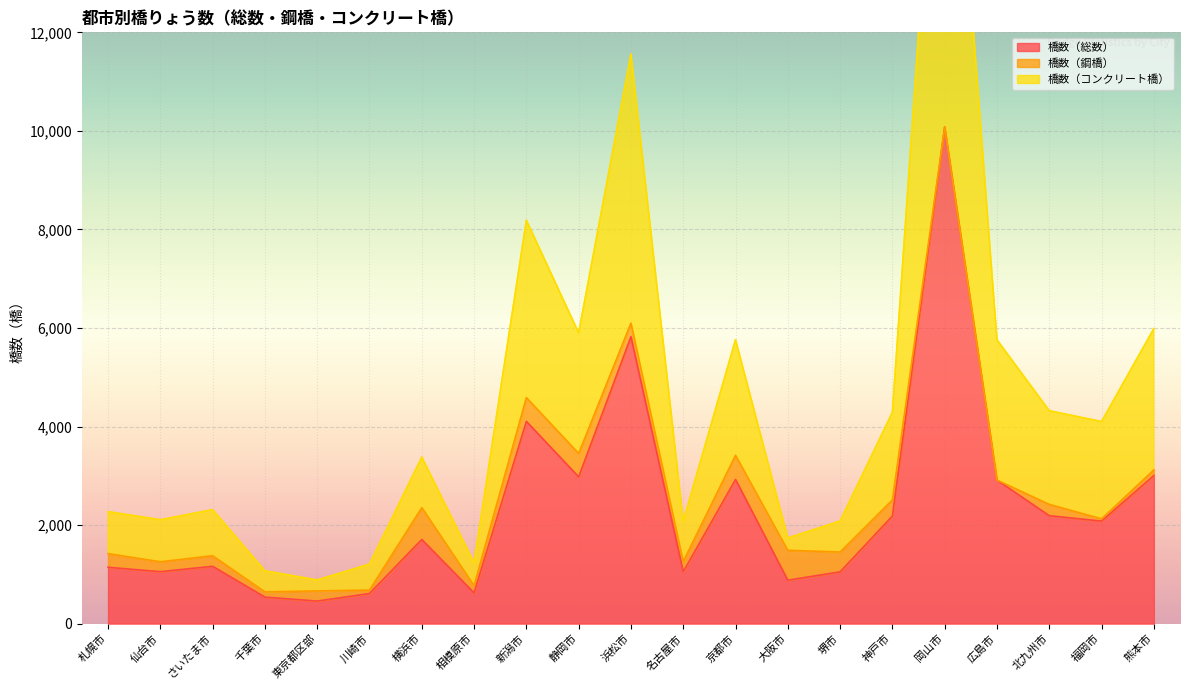

True or false: 橋数（コンクリート橋） and 橋数（総数） intersect in this chart.

False